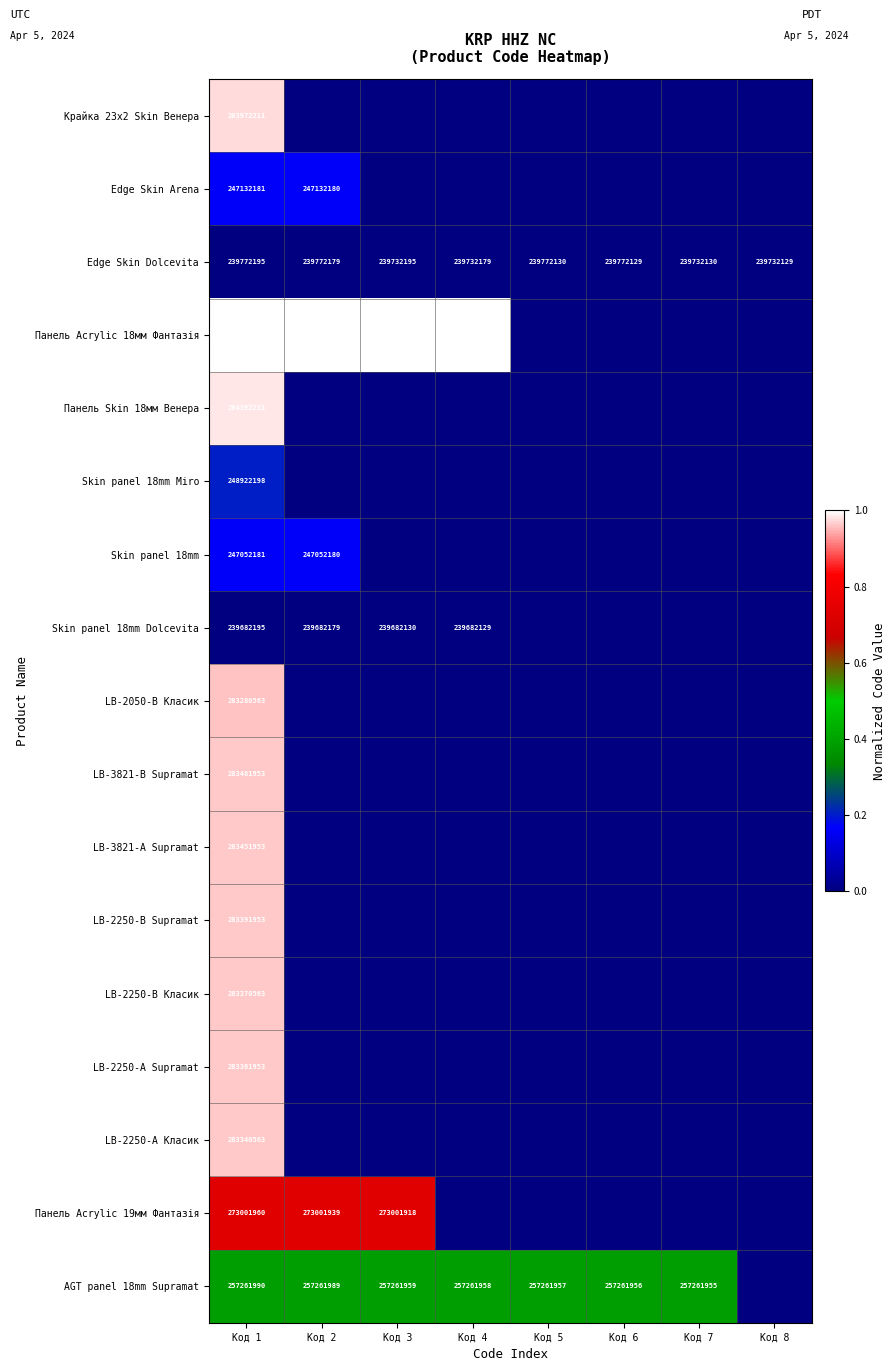

What is the difference between the highest and lowest values at Код 1?

45430025.0